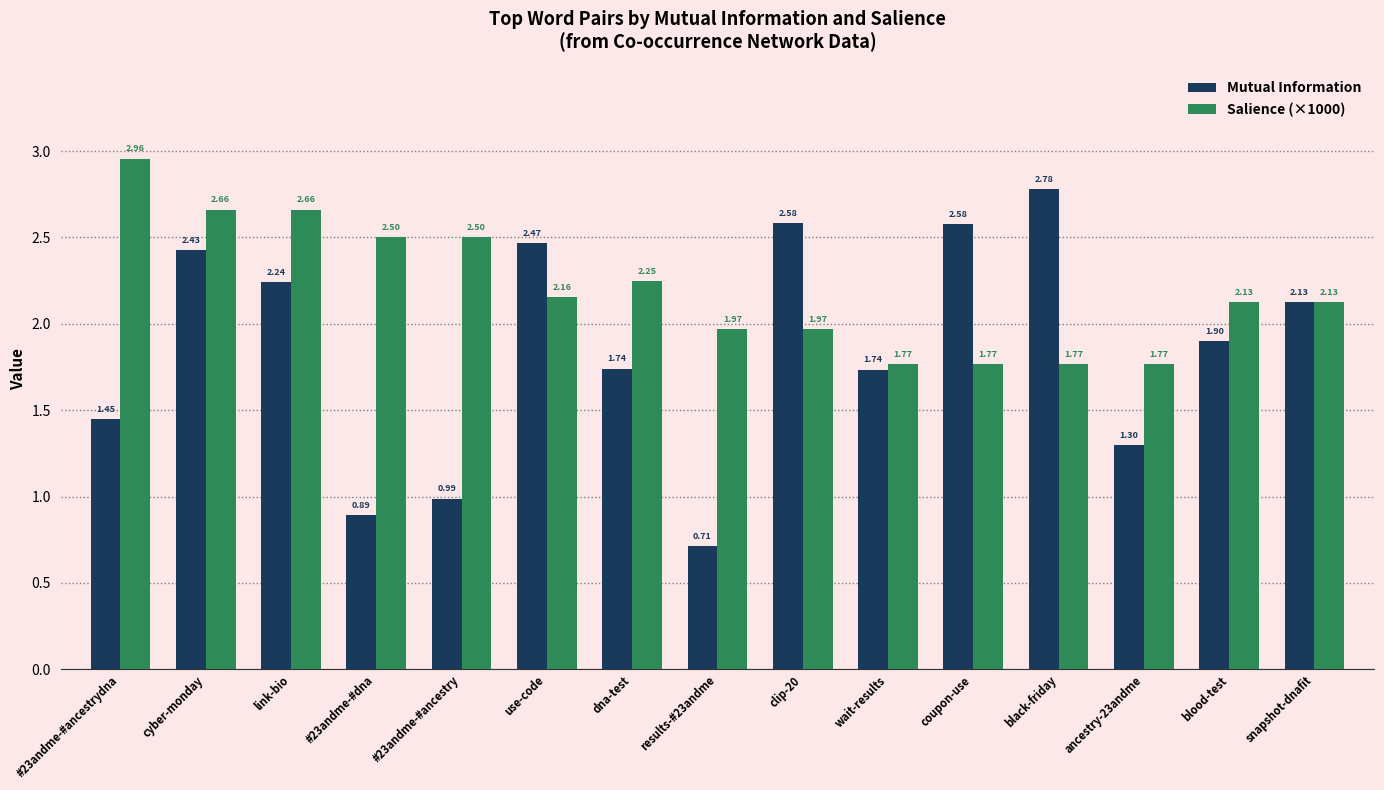

Which category has the highest value in the Salience (×1000) series?

#23andme-#ancestrydna